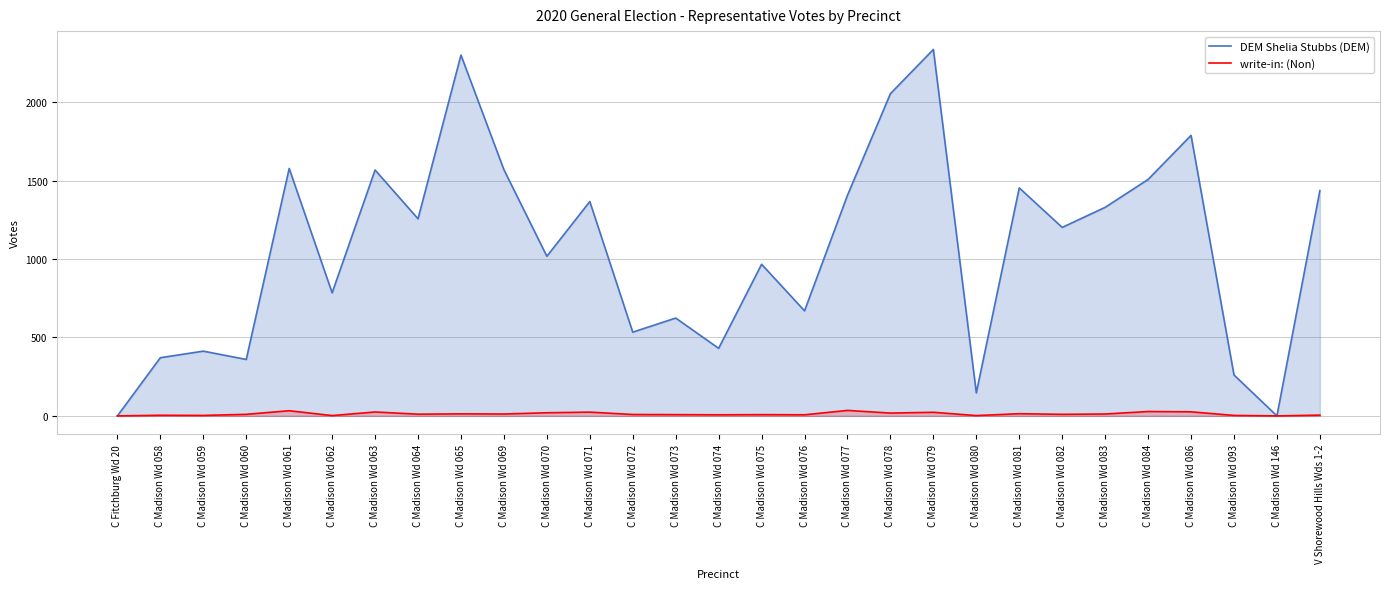

Reading left to right, extract all data points from this chart.

DEM Shelia Stubbs (DEM): 0	371	413	360	1578	785	1568	1257	2301	1570	1018	1367	534	624	431	967	670	1407	2055	2337	147	1454	1202	1330	1508	1789	261	0	1437
write-in: (Non): 0	4	3	10	33	2	25	11	13	12	20	24	9	8	7	8	7	35	18	23	2	14	10	12	28	26	3	0	5